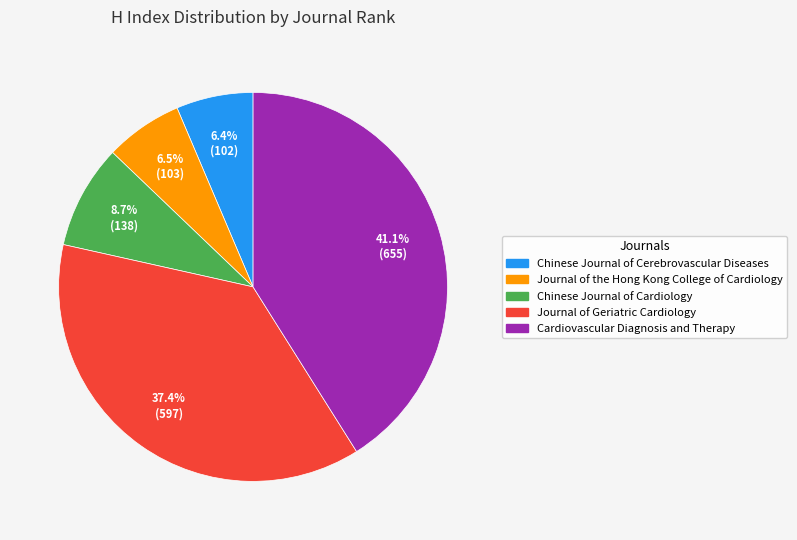

To the nearest percent, what is the average slice percentage?

20%